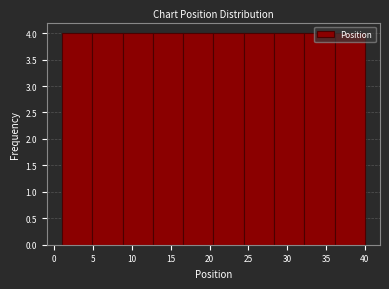

How tall is the bar that spans 32.2 to 36.1 on the x-axis? Neither the bar edges nor the heights are printed on the chart, so give them approximately, as read against the axes.

4